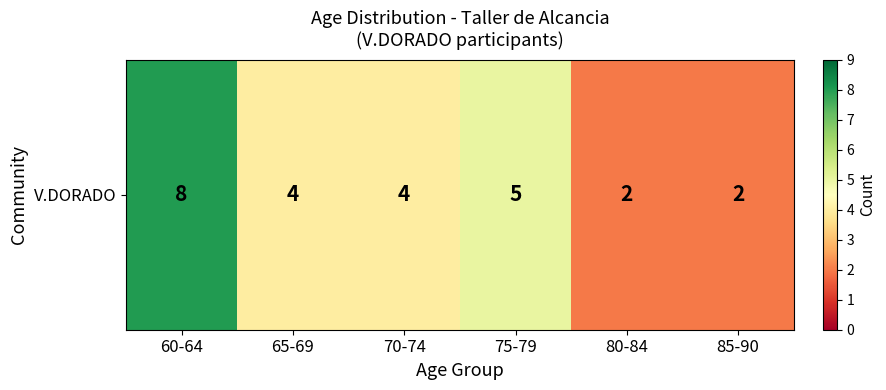

Reading left to right, extract all data points from this chart.

8	4	4	5	2	2